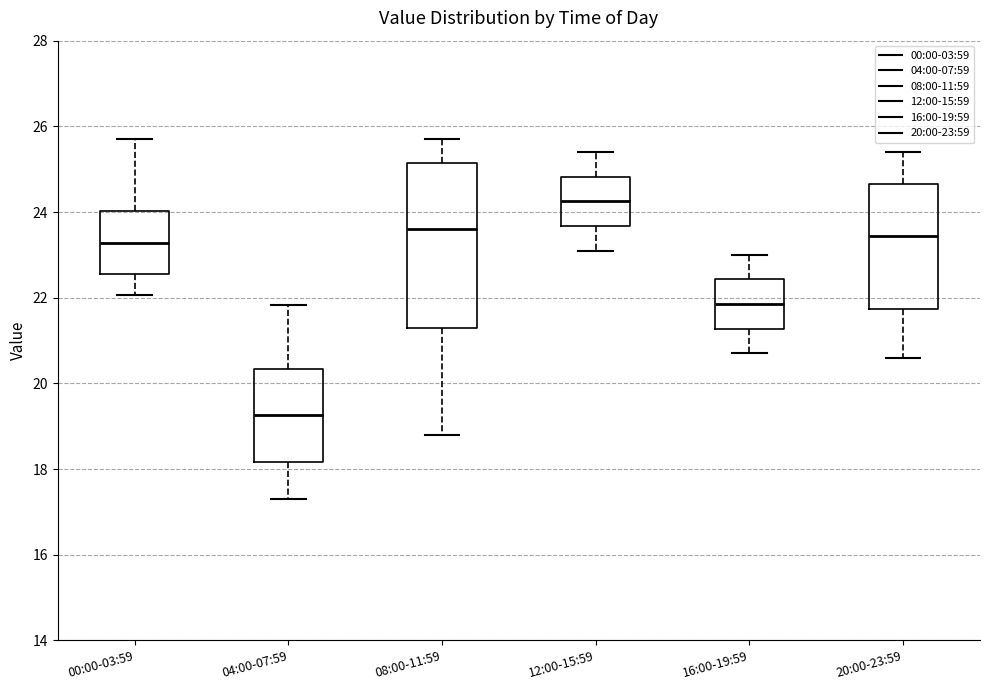

Reading left to right, read every box against the y-axis: the position of its median line, the range the box covers, and the ends of its whiskers. The values are not printed on the chart, so give them approximately, as read against the axis.

00:00-03:59: median 23.2, box 22.6 to 24.0, whiskers 22.0 to 25.8
04:00-07:59: median 19.2, box 18.2 to 20.4, whiskers 17.4 to 21.8
08:00-11:59: median 23.6, box 21.4 to 25.2, whiskers 18.8 to 25.8
12:00-15:59: median 24.2, box 23.6 to 24.8, whiskers 23.2 to 25.4
16:00-19:59: median 21.8, box 21.2 to 22.4, whiskers 20.8 to 23.0
20:00-23:59: median 23.4, box 21.8 to 24.6, whiskers 20.6 to 25.4